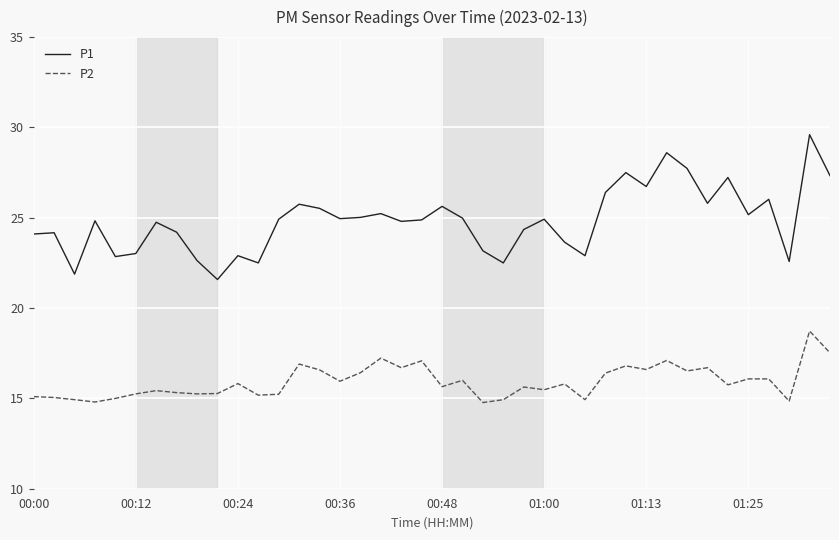

True or false: P2 and P1 intersect in this chart.

False